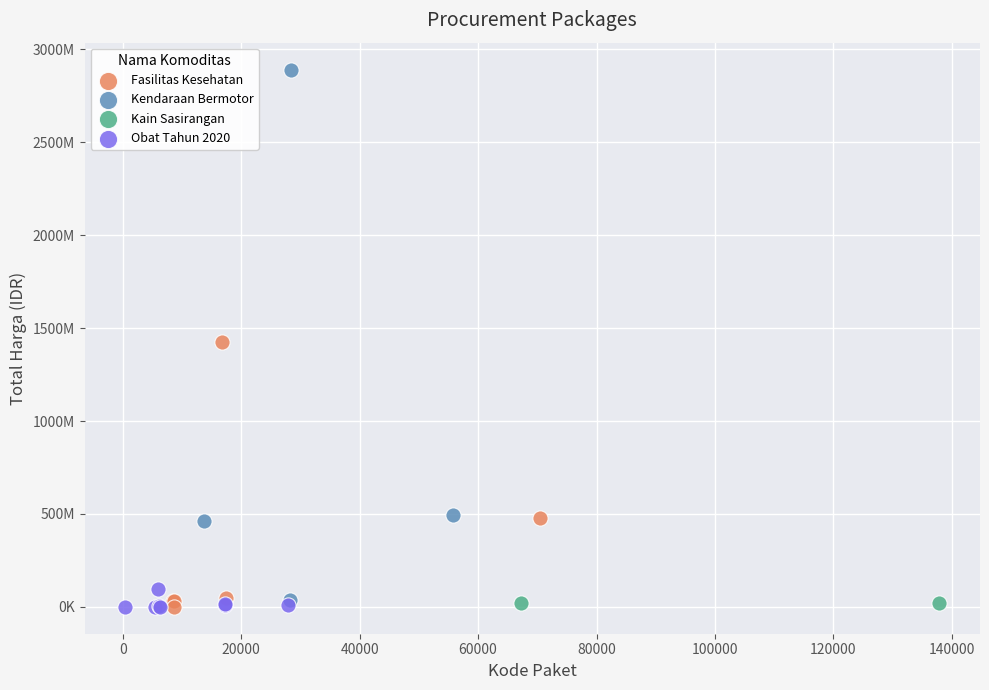

Which series has the largest Y range (max minus min)?

Kendaraan Bermotor